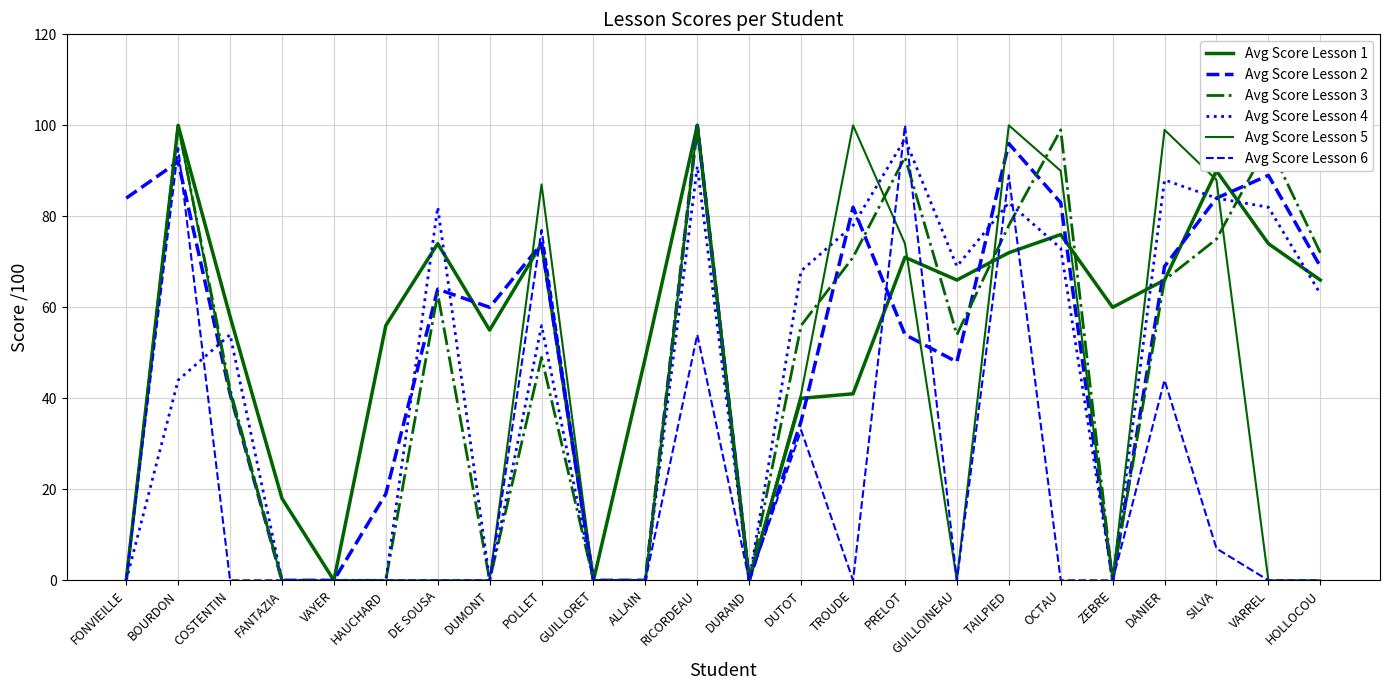

Which category has the lowest value across all series?

FONVIEILLE